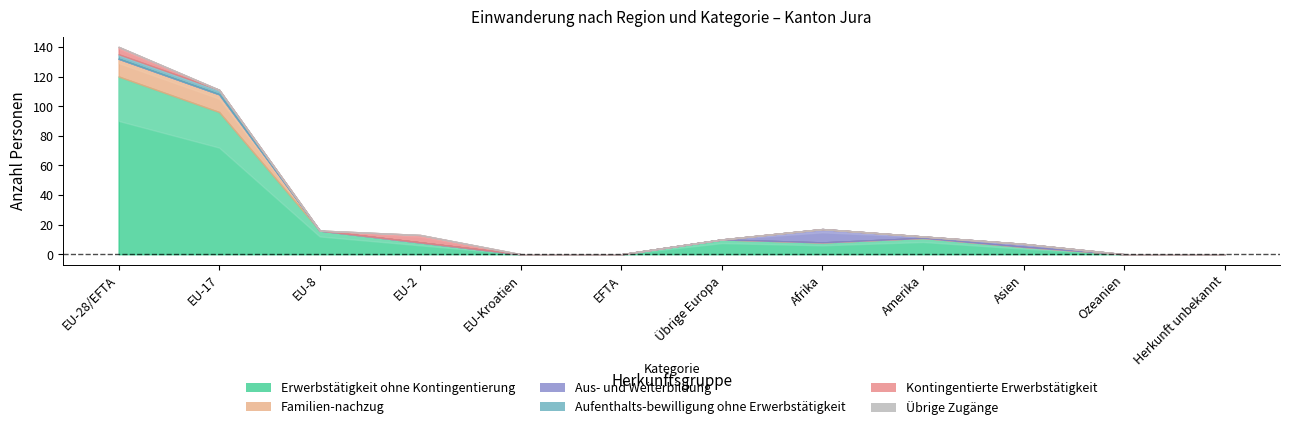

True or false: Kontingentierte Erwerbstätigkeit and Erwerbstätigkeit ohne Kontingentierung intersect in this chart.

False